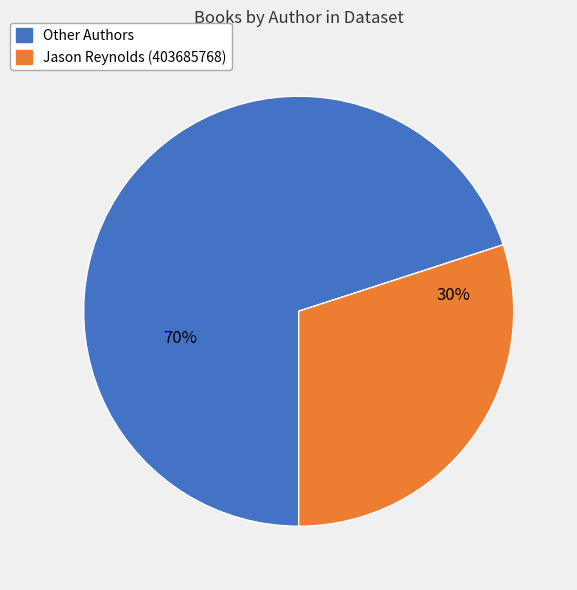

To the nearest percent, what is the difference between the largest and smallest slice percentages?

40%